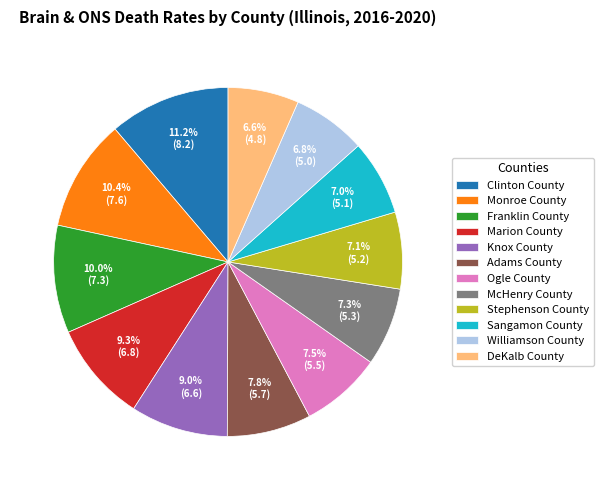

Which category has the biggest portion of the pie?

Clinton County